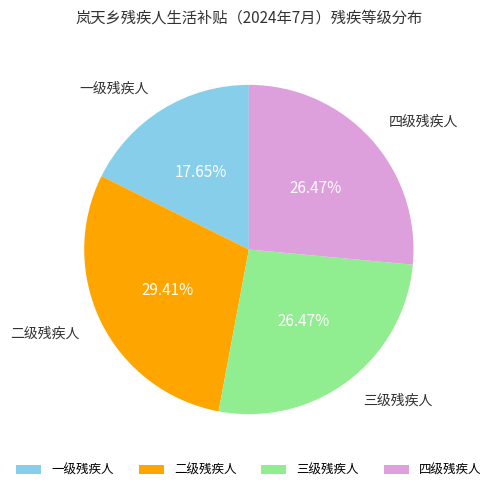

What percentage do 四级残疾人 and 二级残疾人 together represent?

55.9%